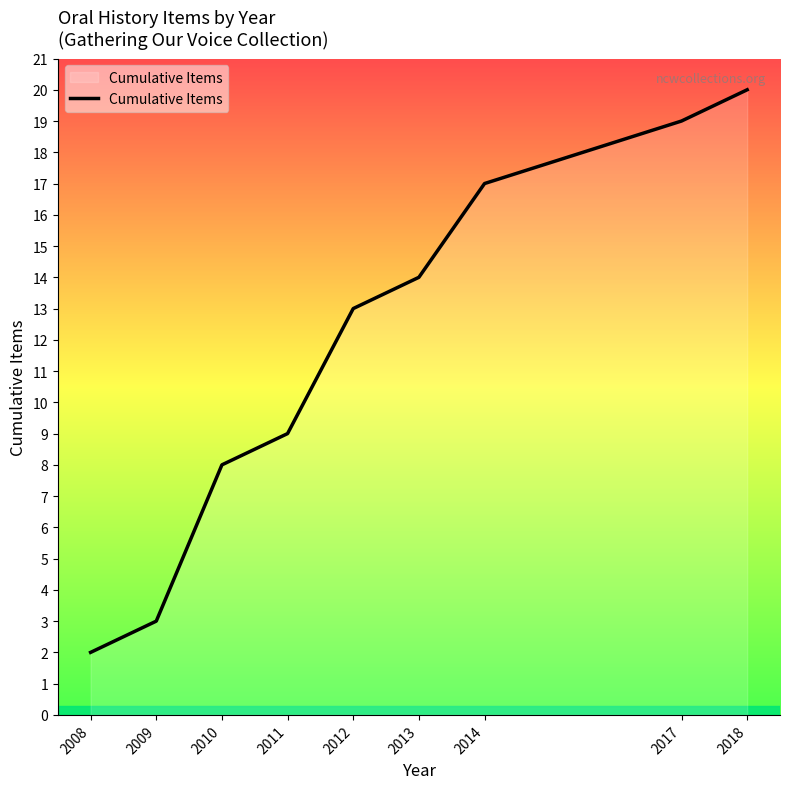

Rank the categories by value from lowest to highest.

2008, 2009, 2010, 2011, 2012, 2013, 2014, 2017, 2018